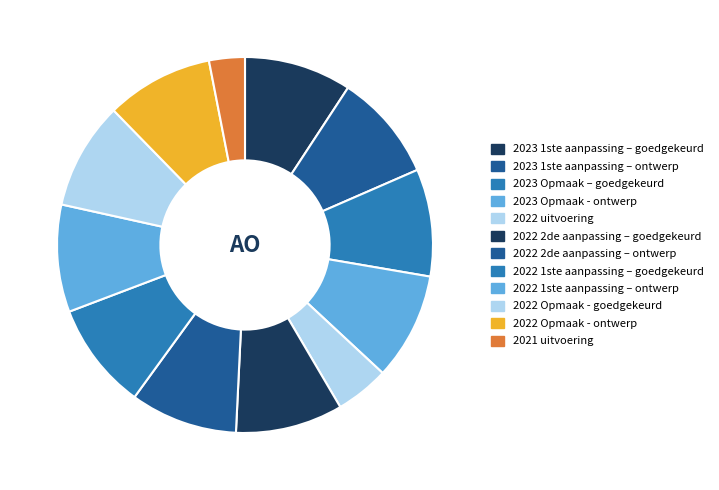

How many slices are in this pie chart?

12